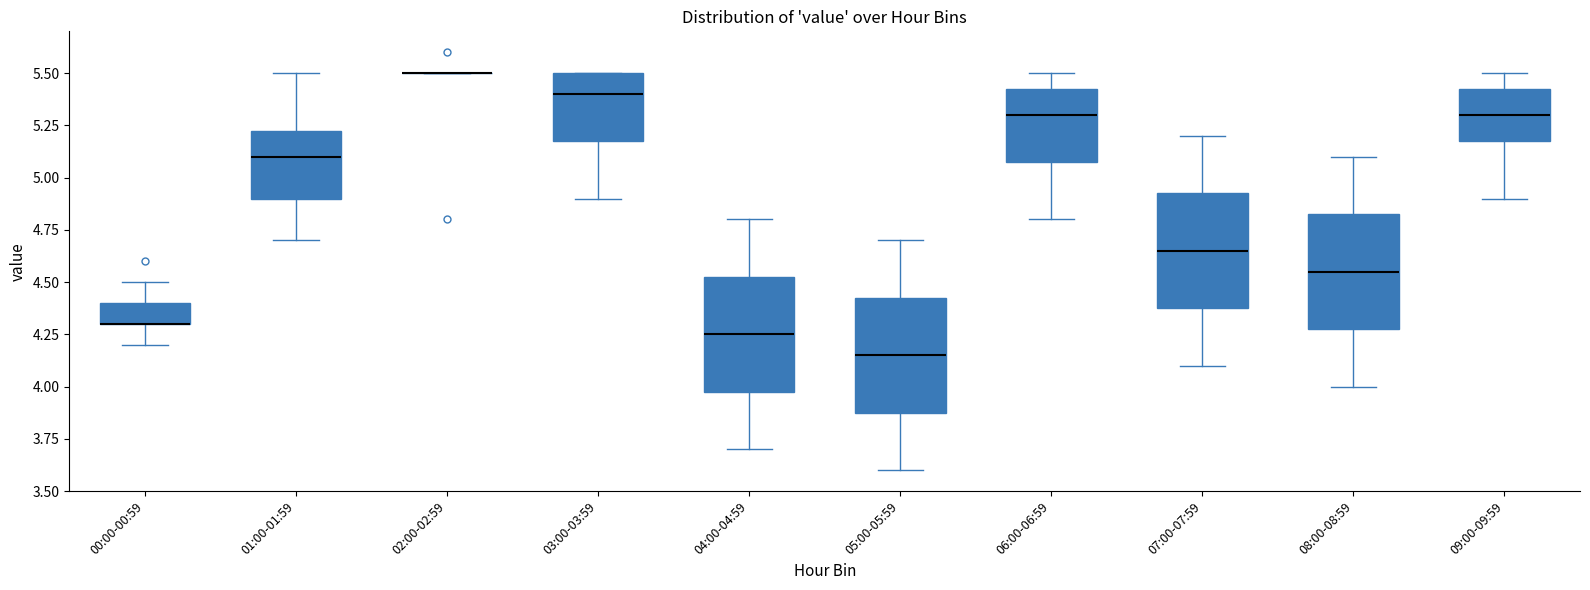

Reading left to right, read every box against the y-axis: the position of its median line, the range the box covers, and the ends of its whiskers. The values are not printed on the chart, so give them approximately, as read against the axis.

00:00-00:59: median 4.30 (drawn on the box's lower edge), box 4.30 to 4.40, whiskers 4.20 to 4.50
01:00-01:59: median 5.10, box 4.90 to 5.25, whiskers 4.70 to 5.50
02:00-02:59: box collapsed to a line at 5.50, whiskers 5.50 to 5.50
03:00-03:59: median 5.40, box 5.20 to 5.50, whiskers 4.90 to 5.50
04:00-04:59: median 4.25, box 4.00 to 4.55, whiskers 3.70 to 4.80
05:00-05:59: median 4.15, box 3.90 to 4.45, whiskers 3.60 to 4.70
06:00-06:59: median 5.30, box 5.10 to 5.45, whiskers 4.80 to 5.50
07:00-07:59: median 4.65, box 4.40 to 4.95, whiskers 4.10 to 5.20
08:00-08:59: median 4.55, box 4.30 to 4.85, whiskers 4.00 to 5.10
09:00-09:59: median 5.30, box 5.20 to 5.45, whiskers 4.90 to 5.50